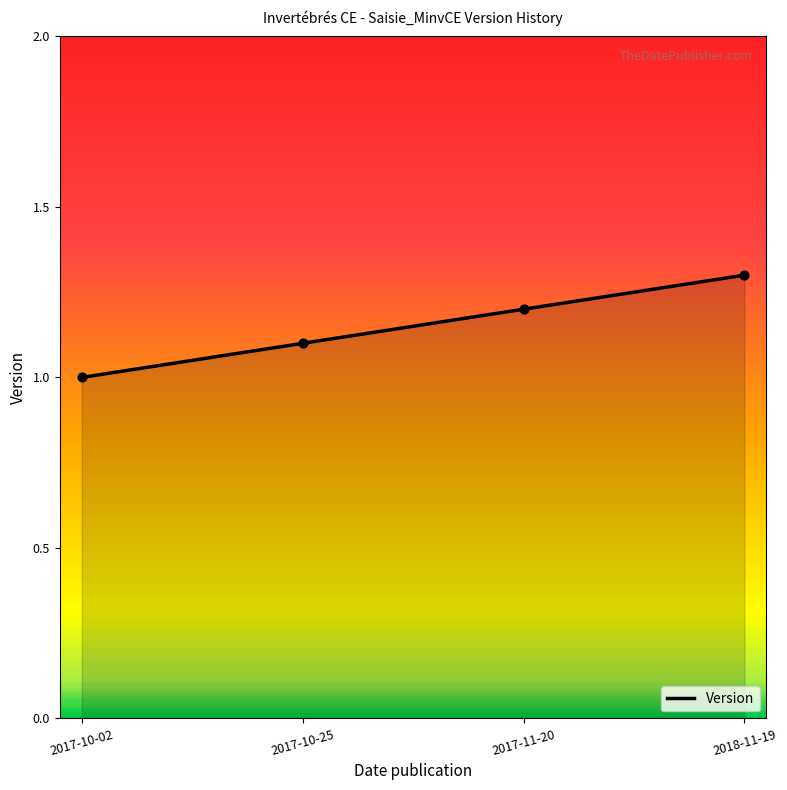

Approximately how many times larger is the value at 2017-11-20 compared to 2018-11-19?

0.9